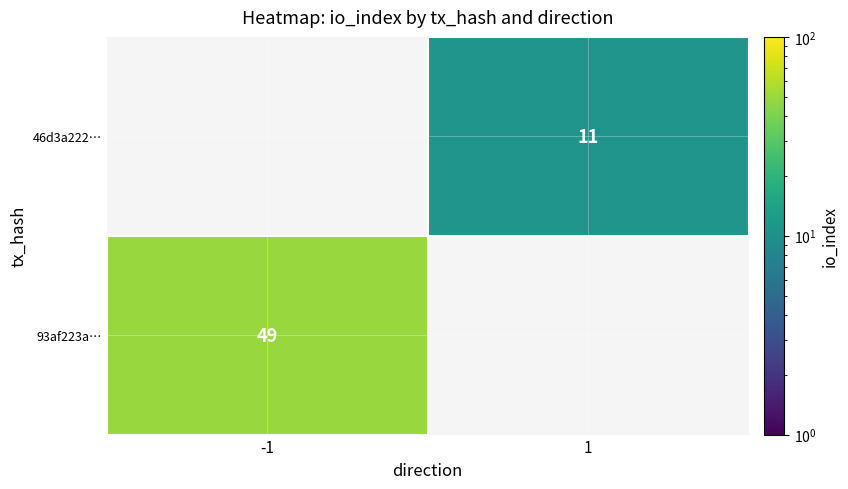

What is the total value across all series at io_index?

60